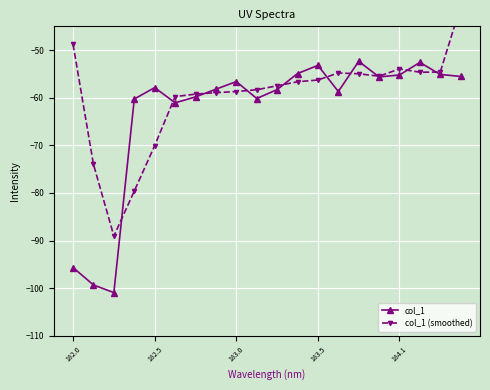

At which category does col_1 reach its first local peak?

182.5